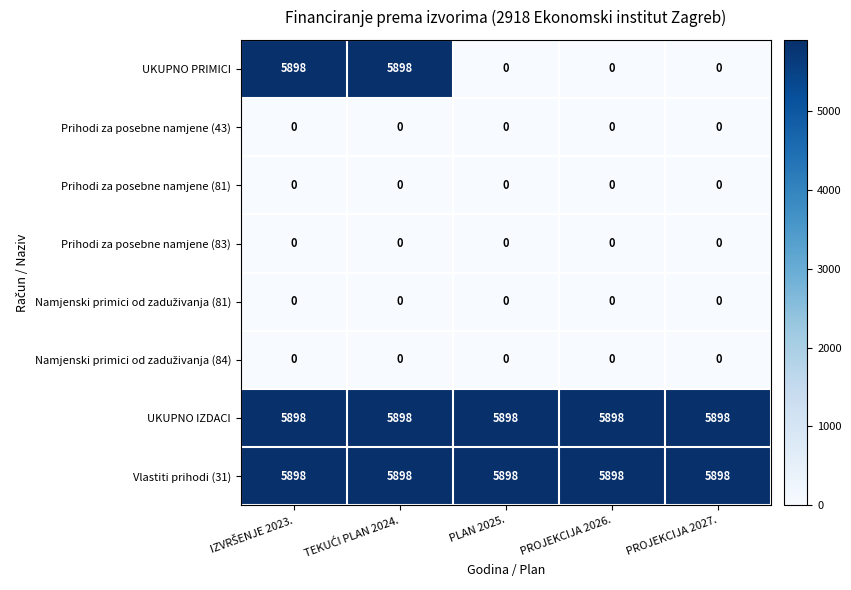

The value of Vlastiti prihodi (31) at PROJEKCIJA 2027. is 5898. True or false?

True